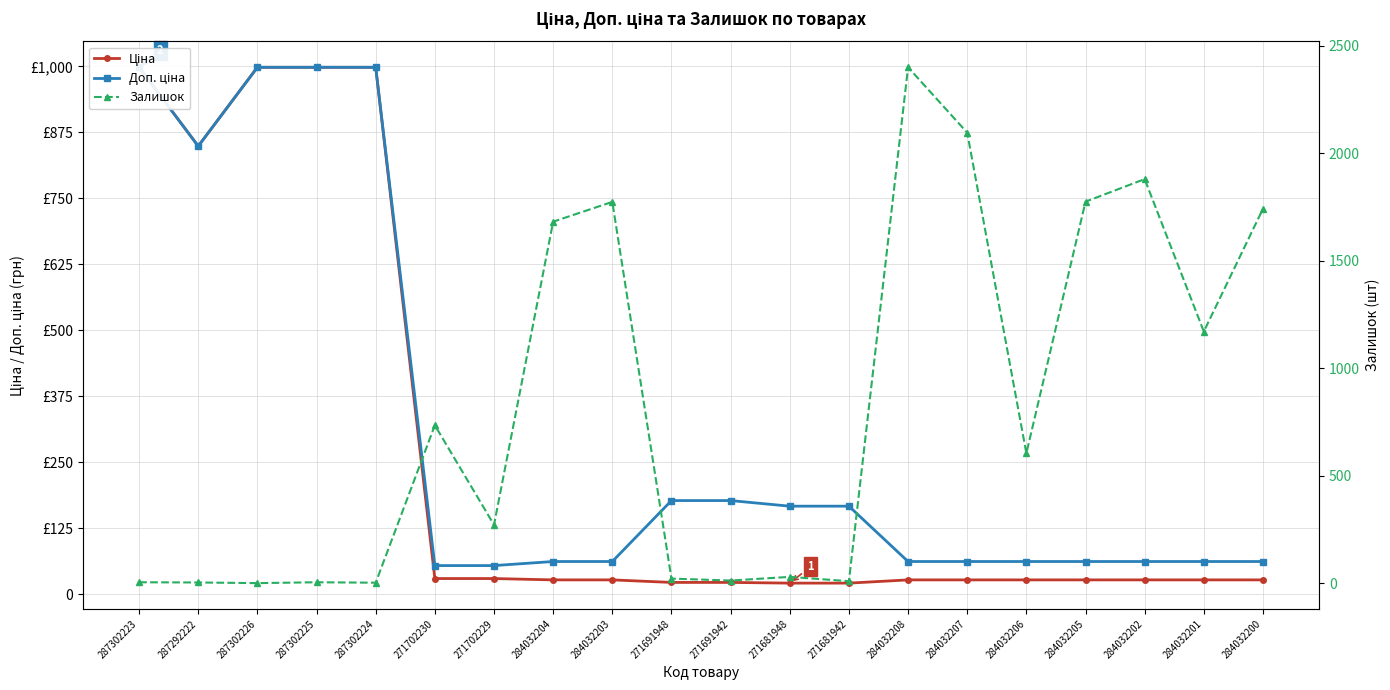

What is the total value across all series at 284032205?

3549.4